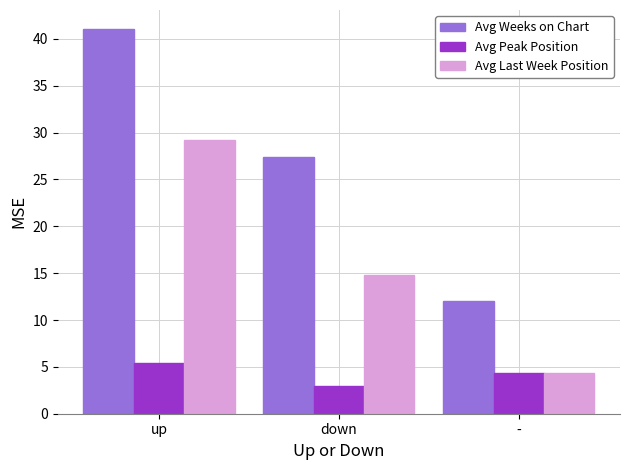

What are all the series names shown in the legend?

Avg Weeks on Chart, Avg Peak Position, Avg Last Week Position